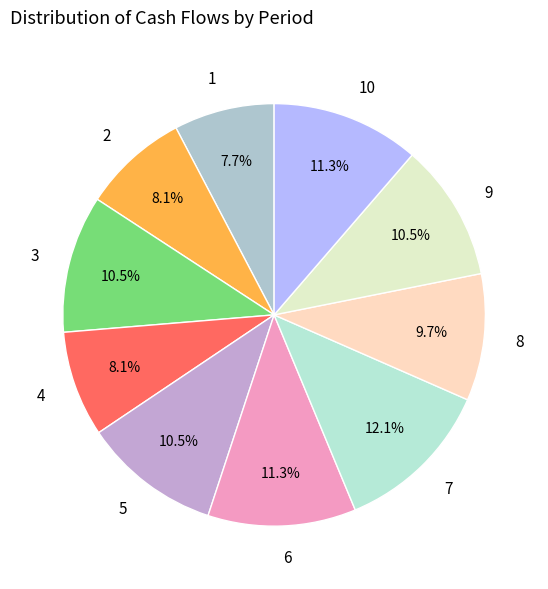

Which has a higher value, 6 or 2?

6